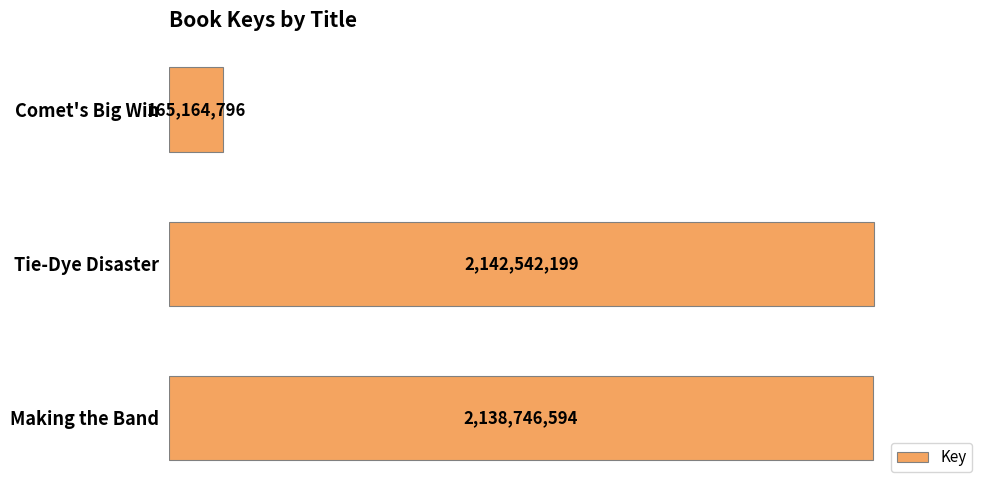

Approximately how many times larger is the value at Tie-Dye Disaster compared to Making the Band?

1.0